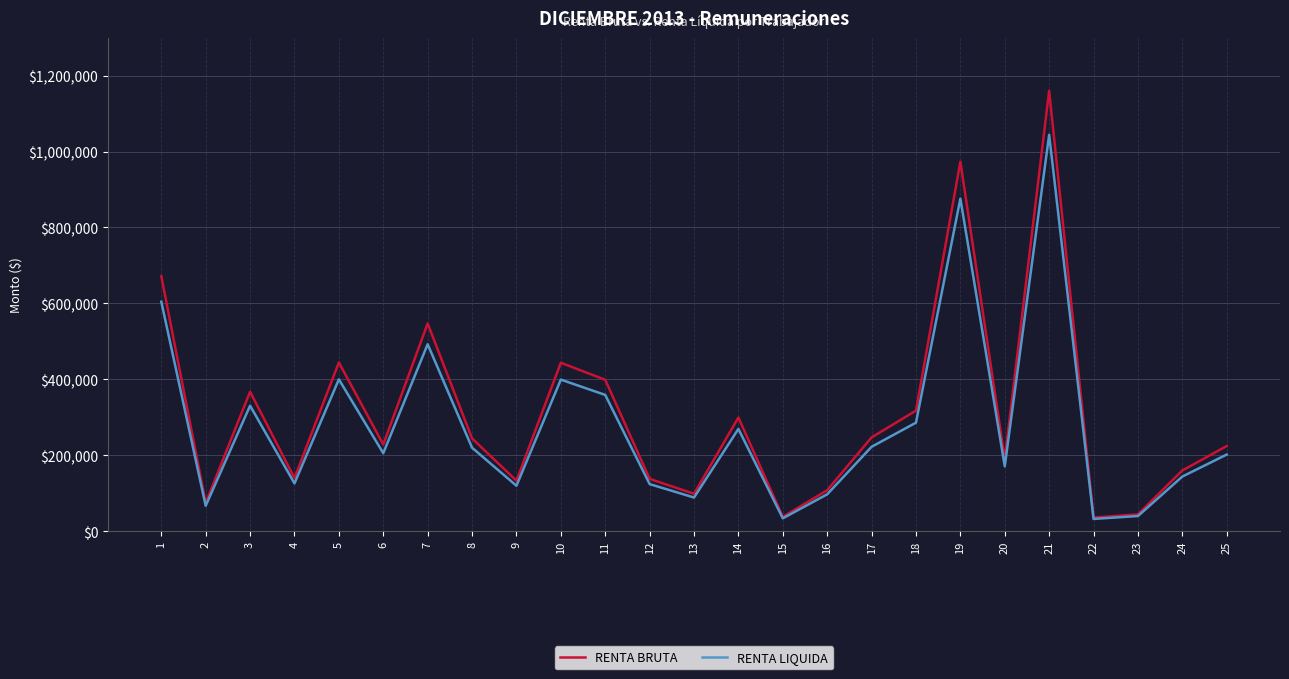

How many lines are shown in the chart?

2